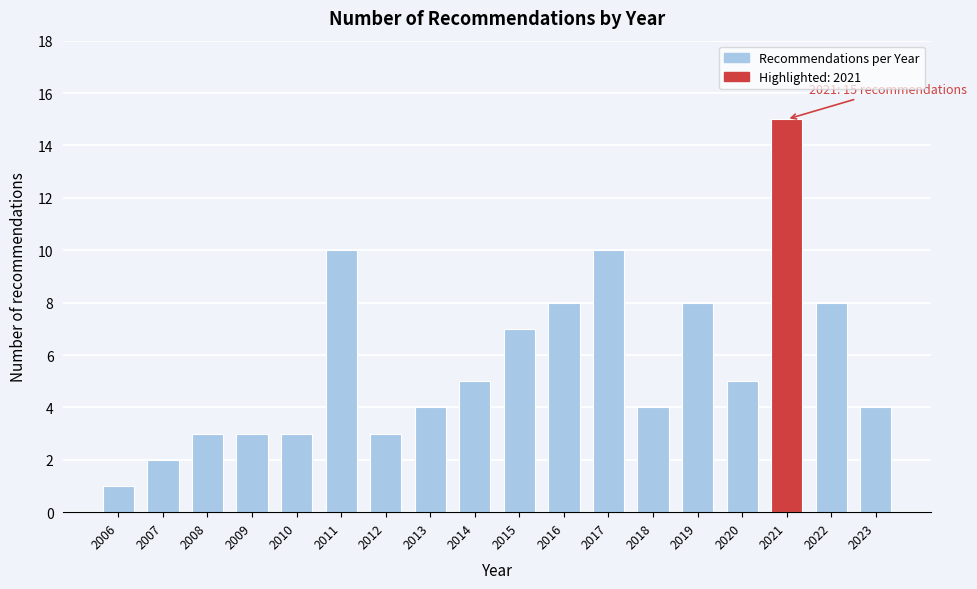

Reading left to right, what are all the values shown in this chart?

1	2	3	3	3	10	3	4	5	7	8	10	4	8	5	15	8	4